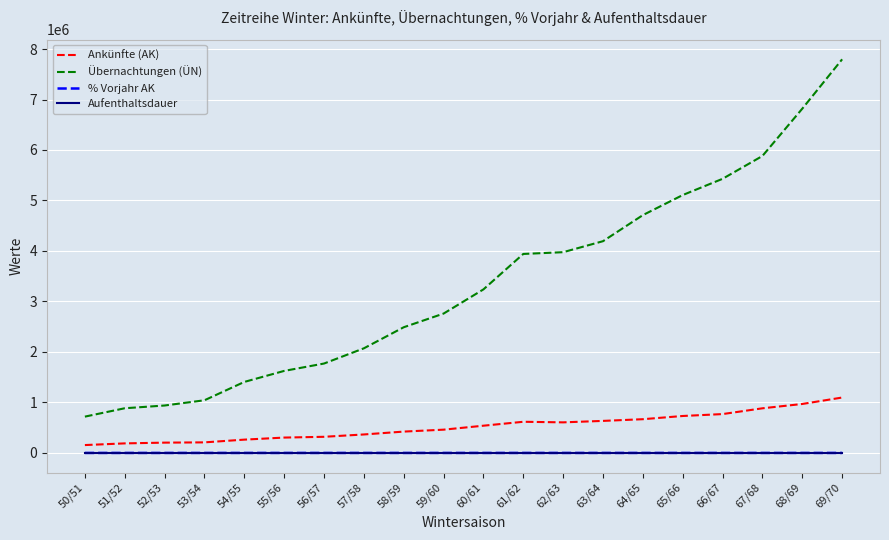

Between 52/53 and 61/62, which series saw the biggest shift?

Übernachtungen (ÜN)